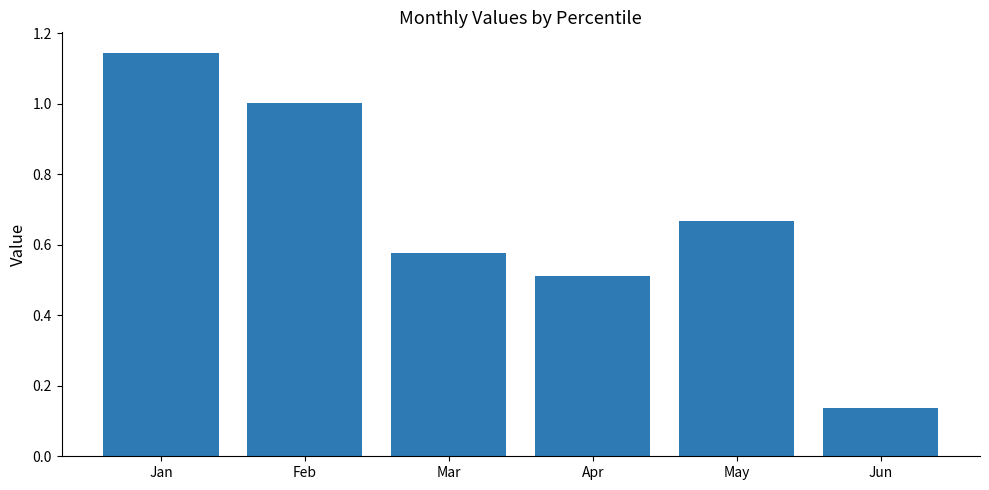

Rank the categories by value from lowest to highest.

Jun, Apr, Mar, May, Feb, Jan